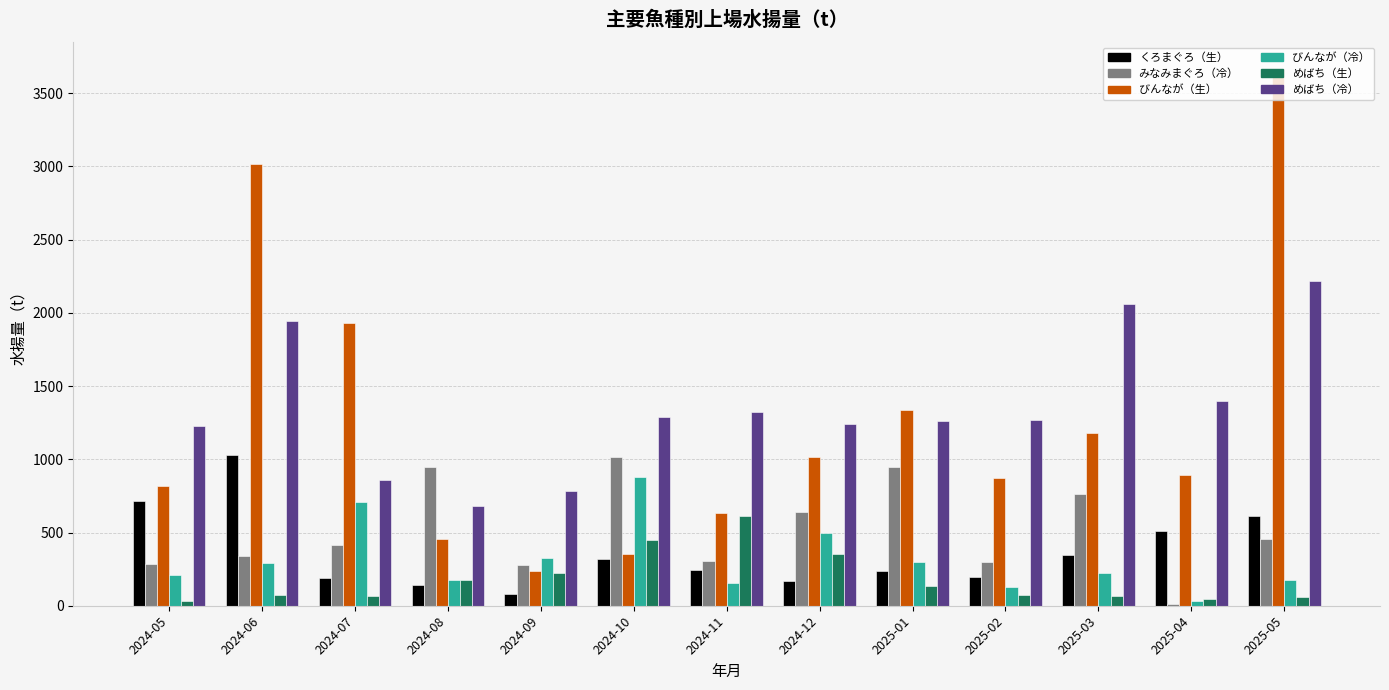

Which label corresponds to the largest value in the chart?

2025-05